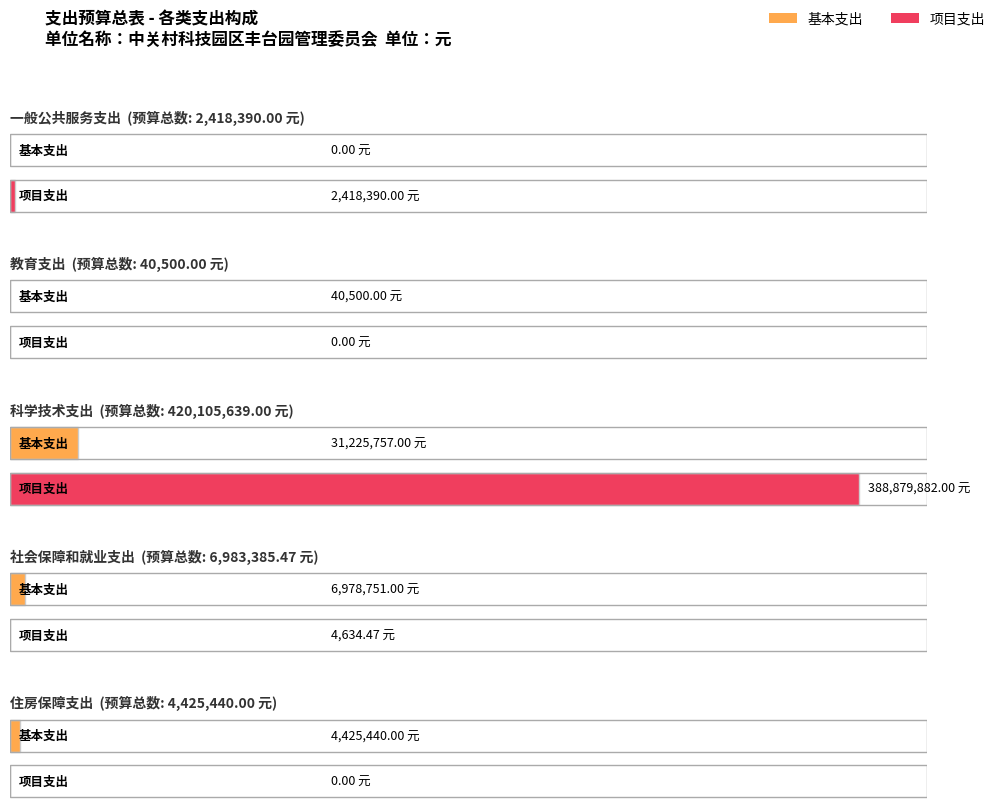

How many categories are shown in the chart?

5